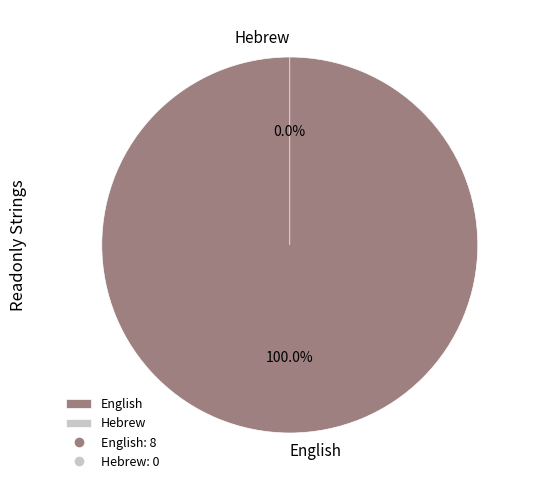

Is there a majority slice in this chart?

Yes